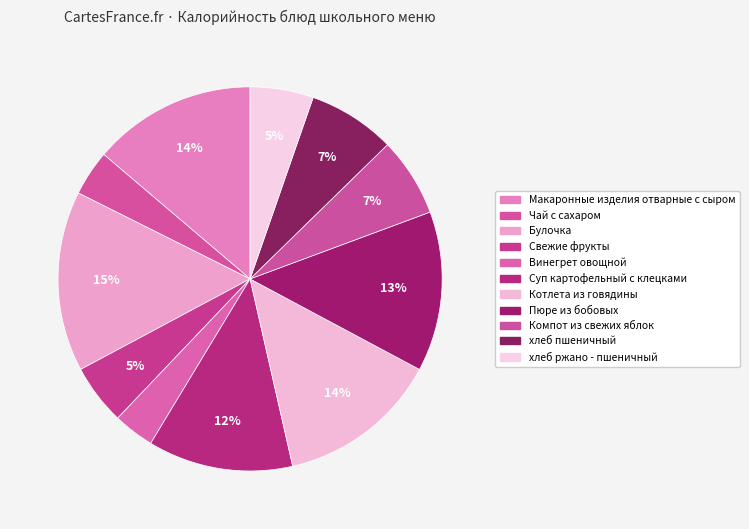

How many slices are in this pie chart?

11